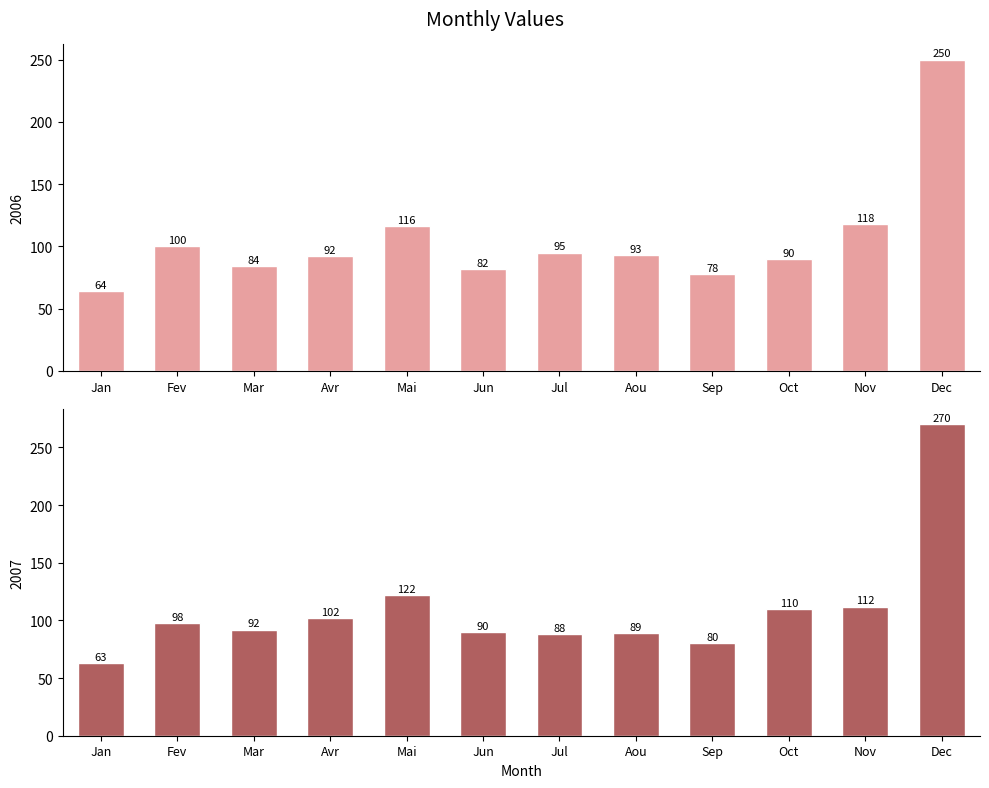

At which label does 2006 first exceed 93?

Fev